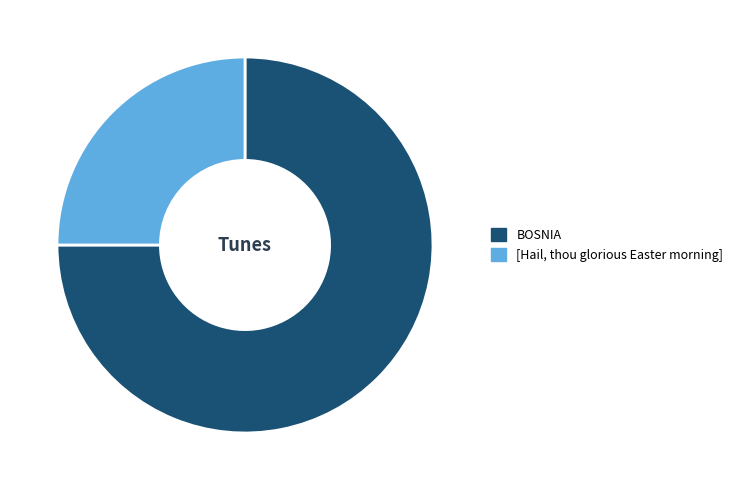

Which category has the biggest portion of the pie?

BOSNIA